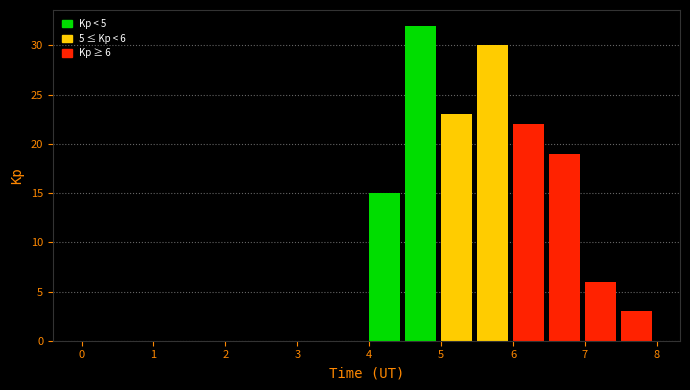

Which range on the x-axis has the tallest bar?

4.5 to 5.0